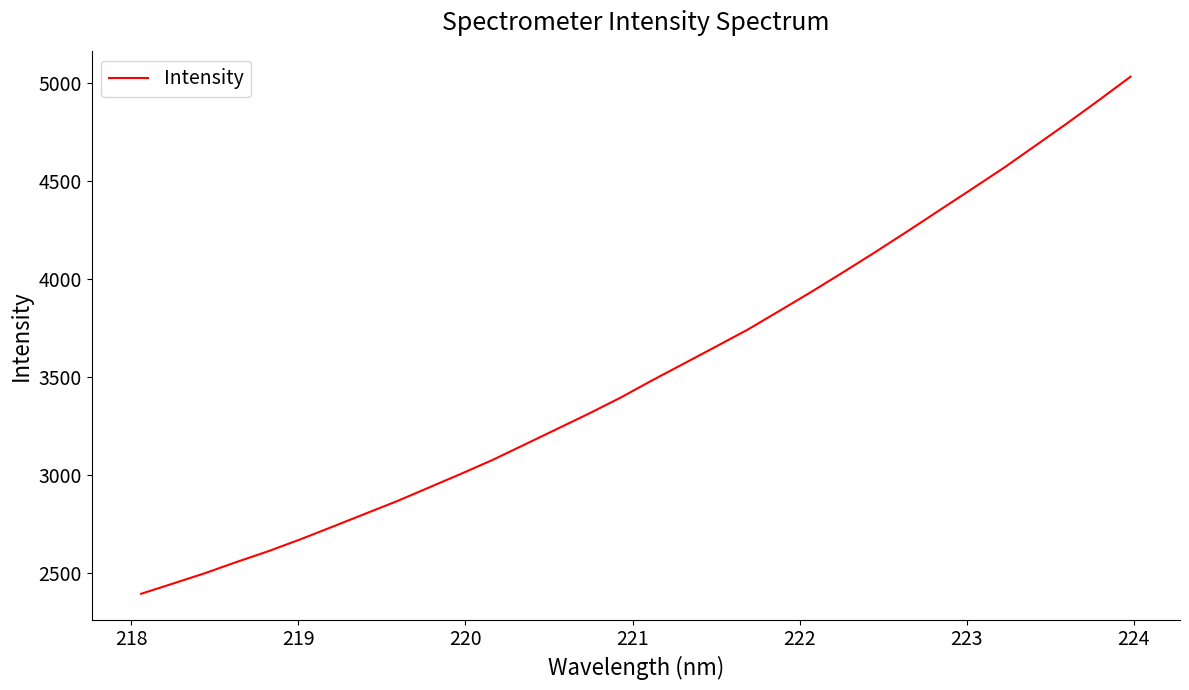

What is the maximum value shown in the chart?

5029.7